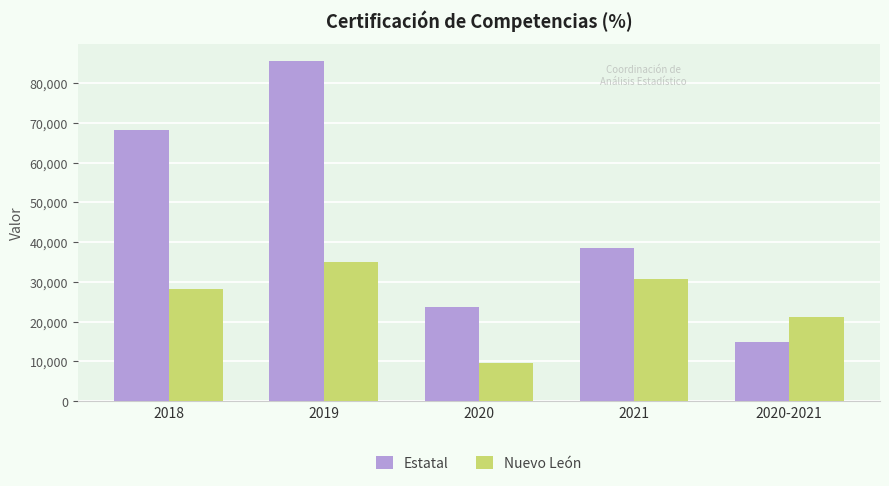

What is the approximate value of Nuevo León at 2021, to the nearest 10?

30790